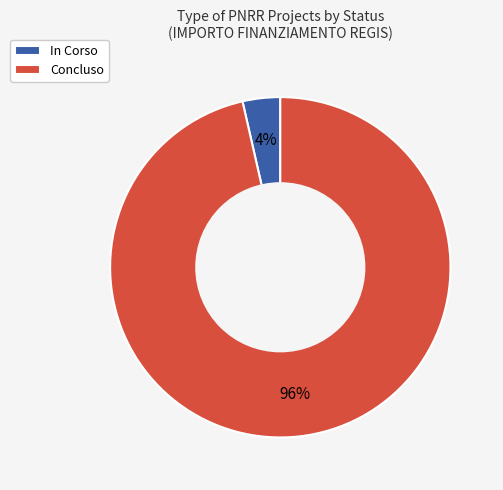

How many segments does this pie chart have?

2